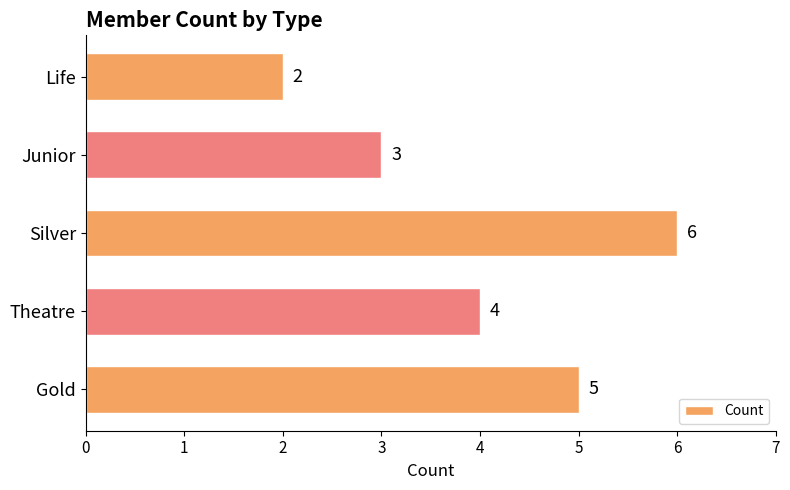

Count the number of categories in the chart.

5